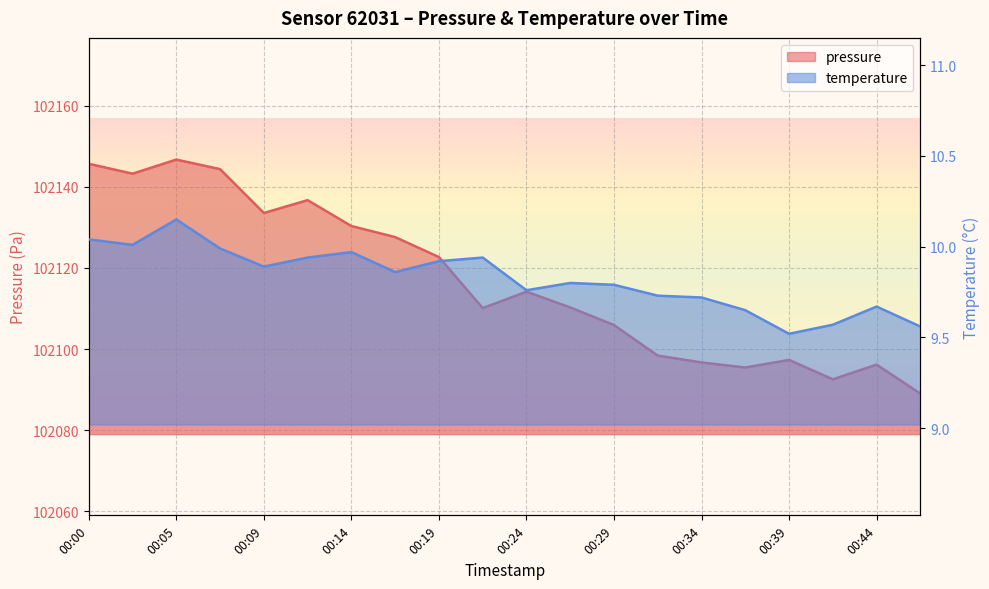

True or false: temperature and pressure cross at least once.

False